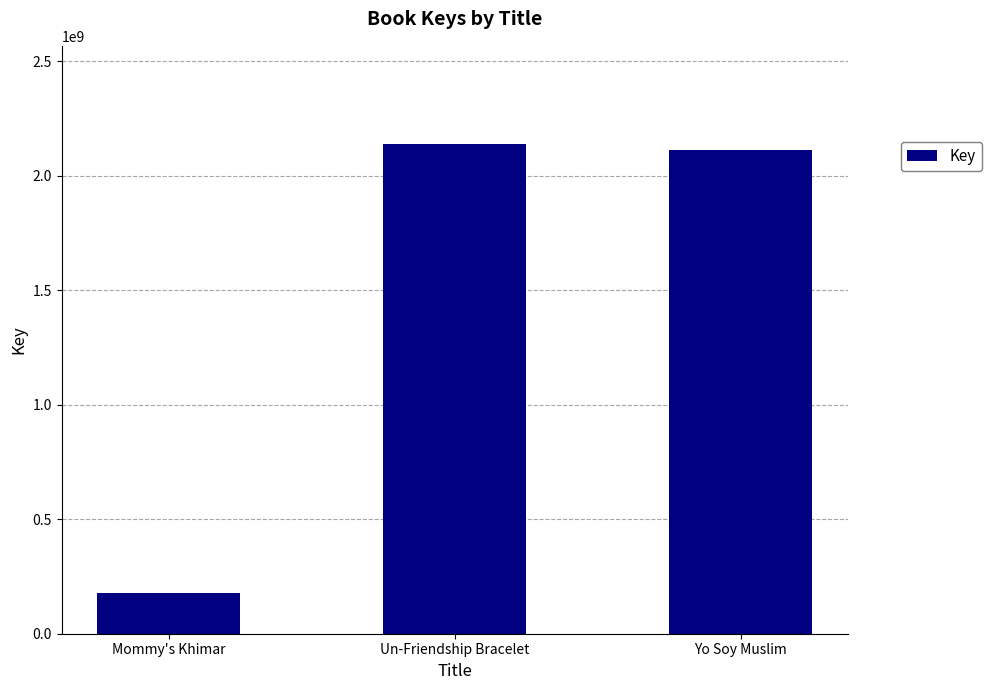

List the labels in order of value, smallest first.

Mommy's Khimar, Yo Soy Muslim, Un-Friendship Bracelet